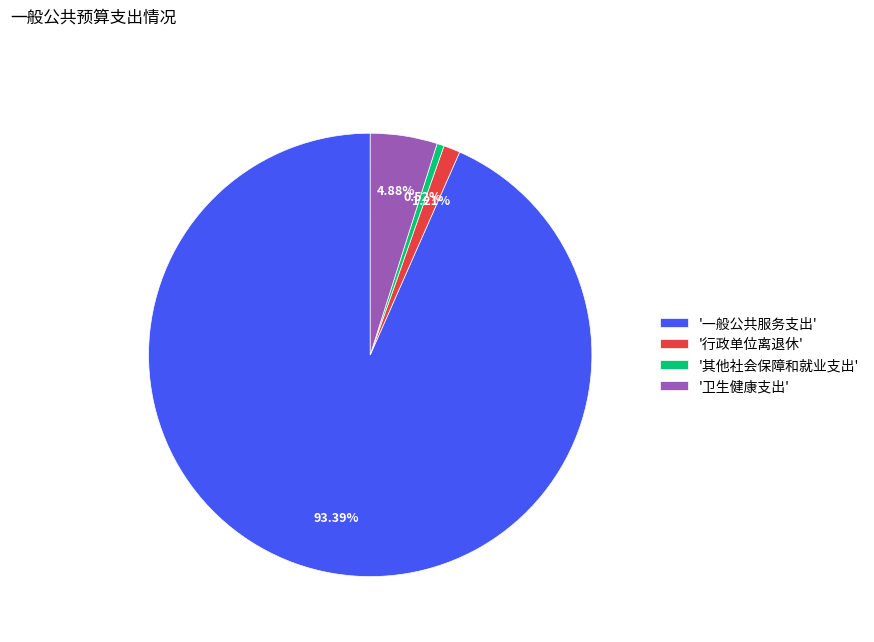

Which has a higher value, '其他社会保障和就业支出' or '一般公共服务支出'?

'一般公共服务支出'